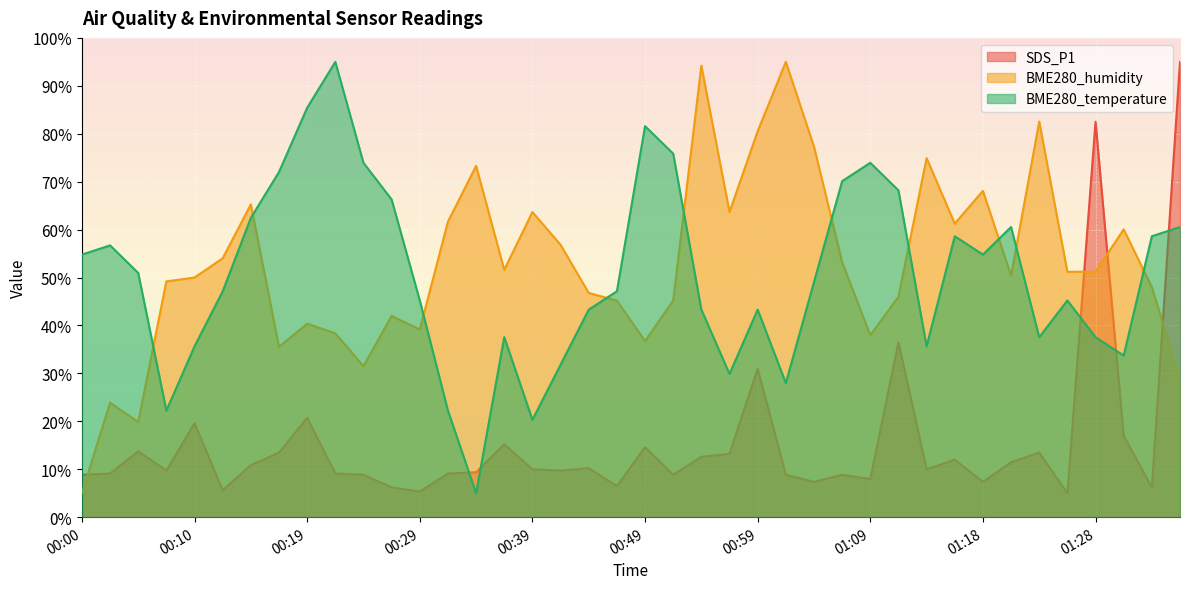

What is the label of the 20th point from the left?

00:47